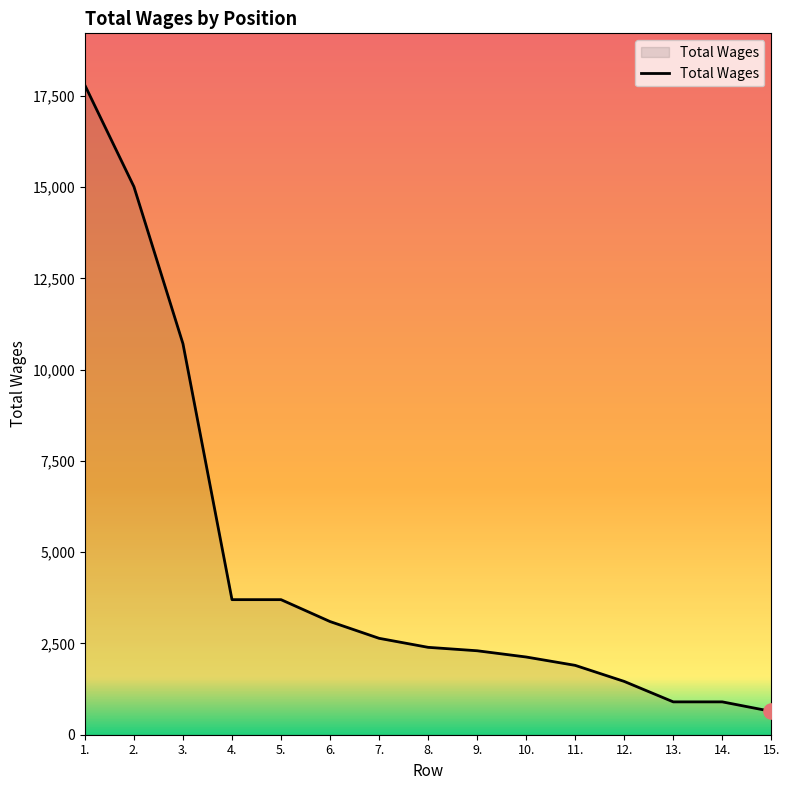

What is the ratio of the value at 9. to the value at 1.?

0.1